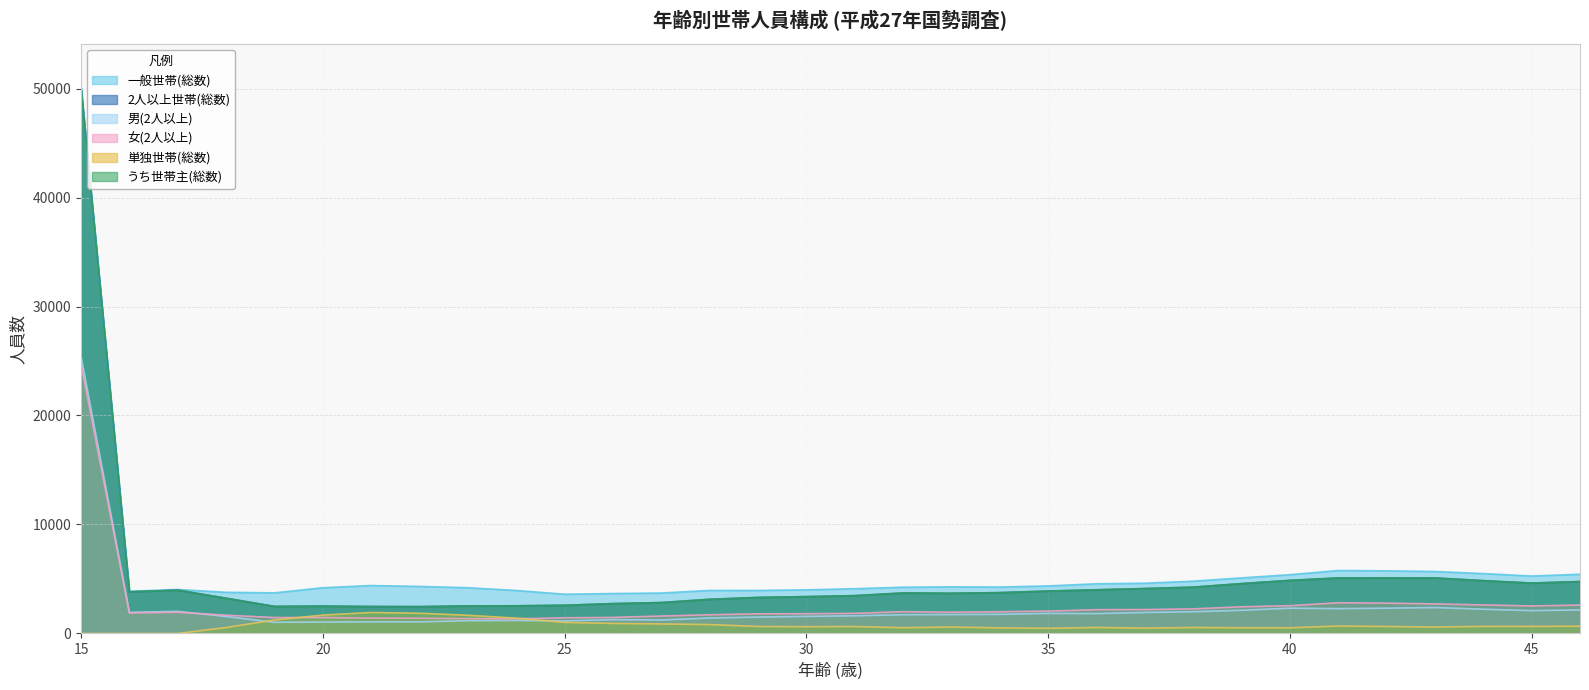

True or false: 単独世帯(総数) and 2人以上世帯(総数) intersect in this chart.

False